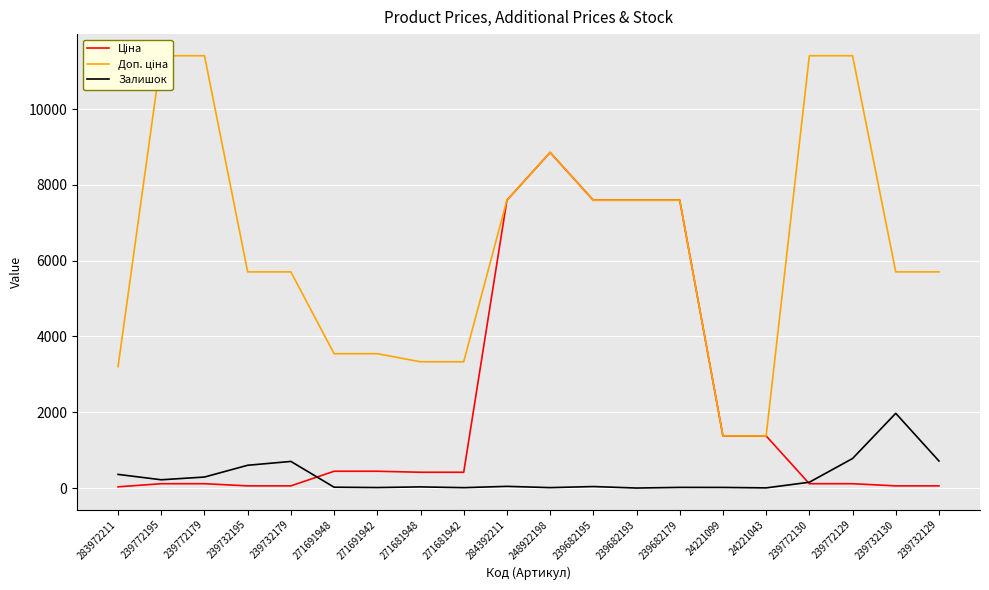

Rank the series at 24221099 from highest to lowest value.

Ціна, Доп. ціна, Залишок